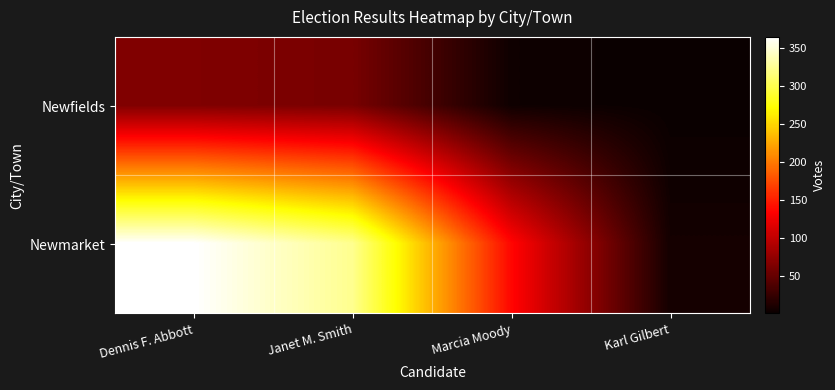

At Dennis F. Abbott, list the series in order from smallest to largest.

Newfields, Newmarket